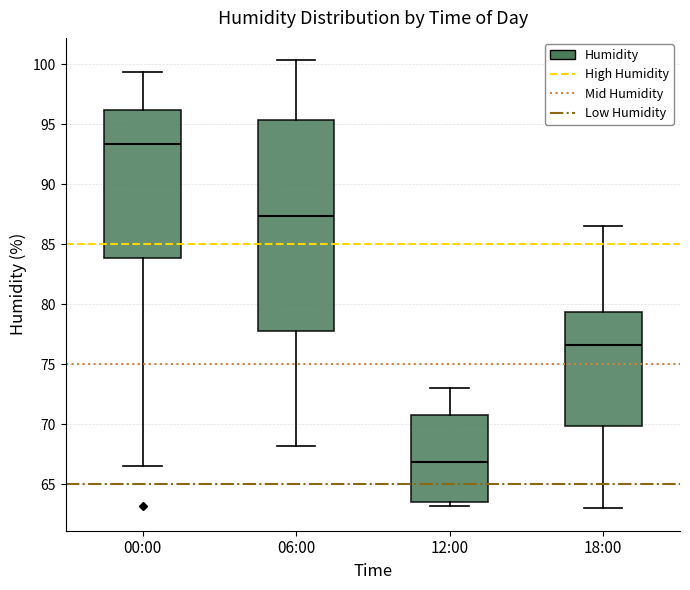

Which box is the tallest, from its lower edge to its upper edge?

06:00